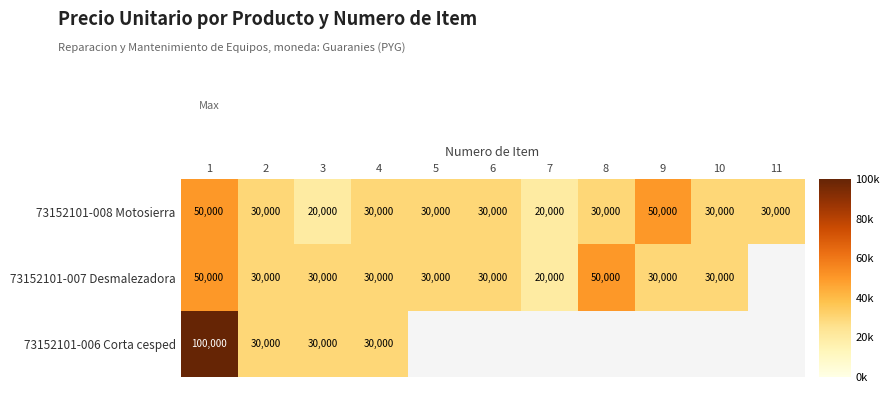

Which has a higher value, 4 or 10?

4